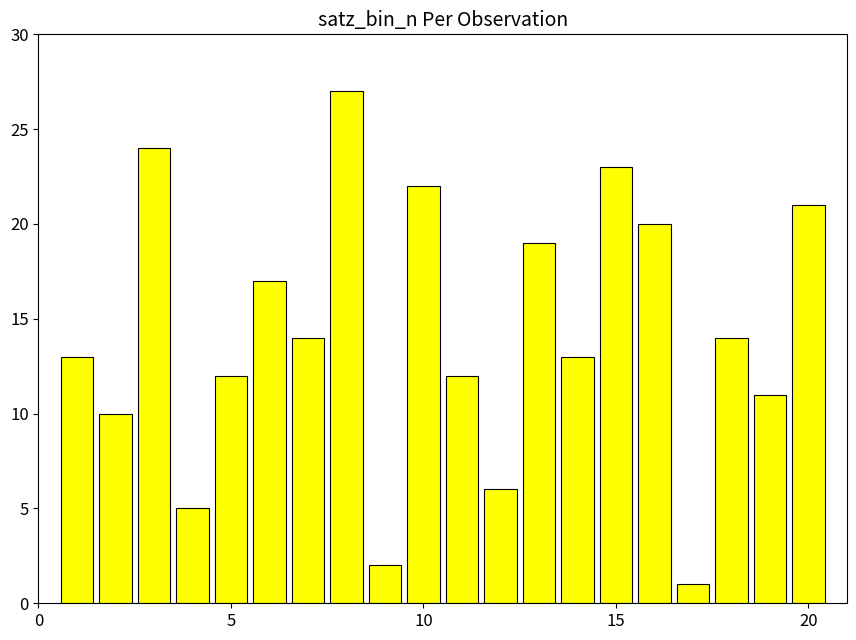

What is the maximum value shown in the chart?

27